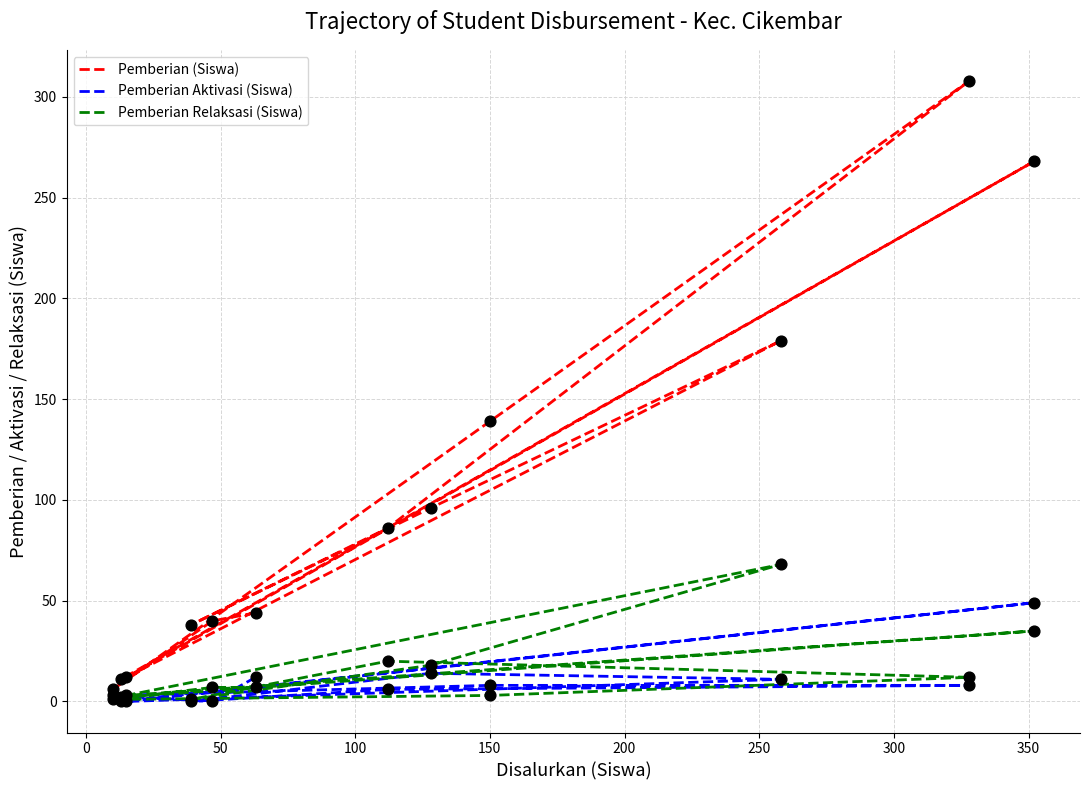

Which series reaches the maximum Y coordinate?

Pemberian (Siswa)